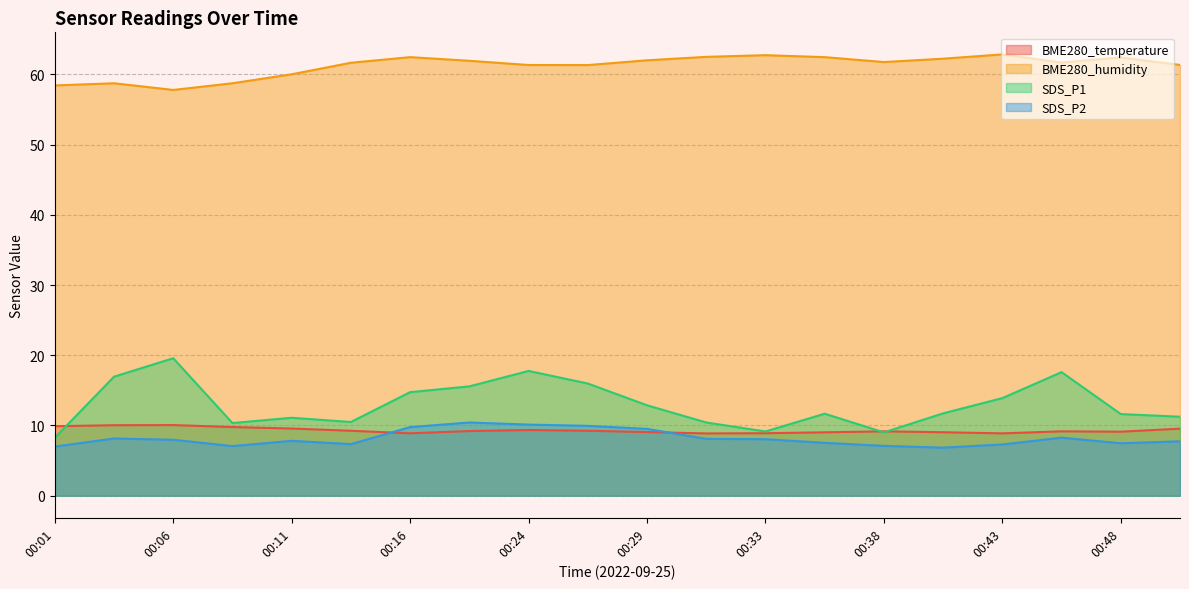

What are all the series names shown in the legend?

BME280_temperature, BME280_humidity, SDS_P1, SDS_P2